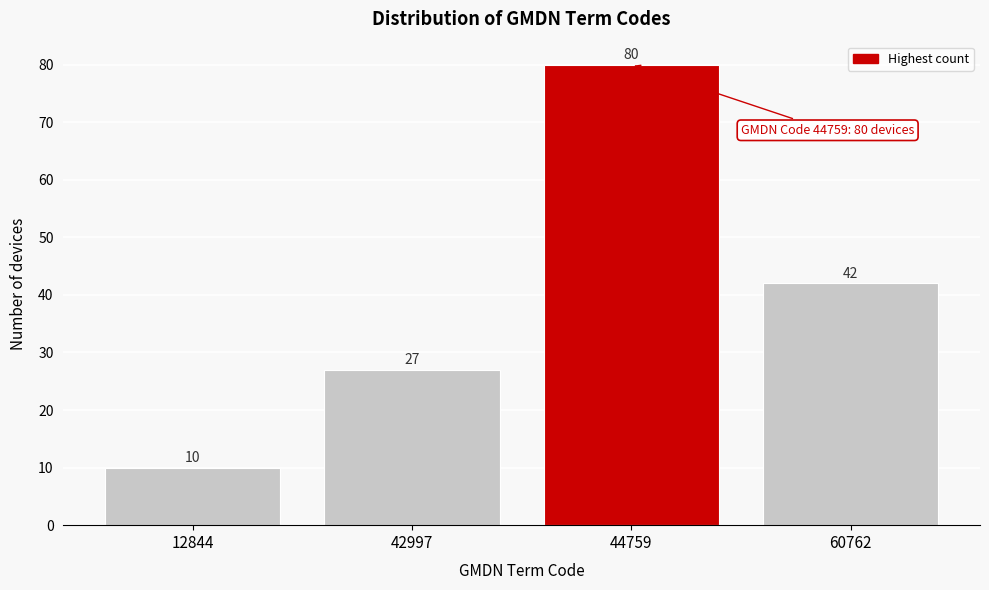

Reading right to left, transcribe all the data shown in this chart.

60762=42	44759=80	42997=27	12844=10